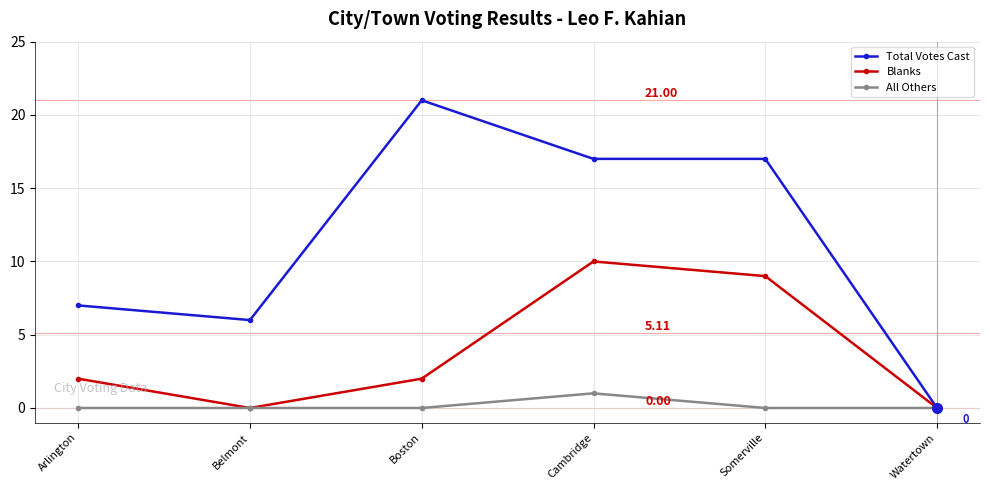

Does the chart have visible grid lines?

Yes